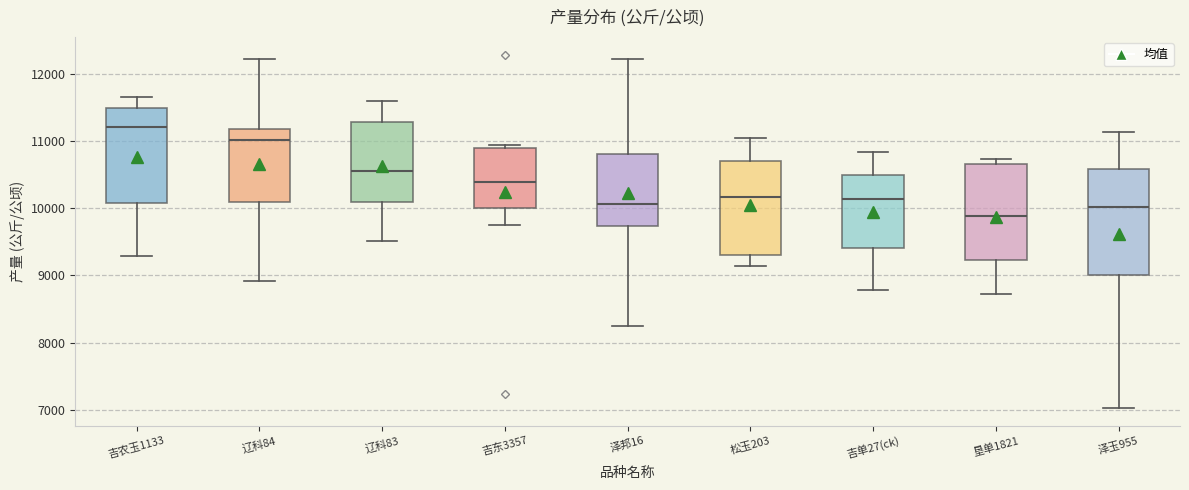

Which box has the lowest median line?

垦单1821